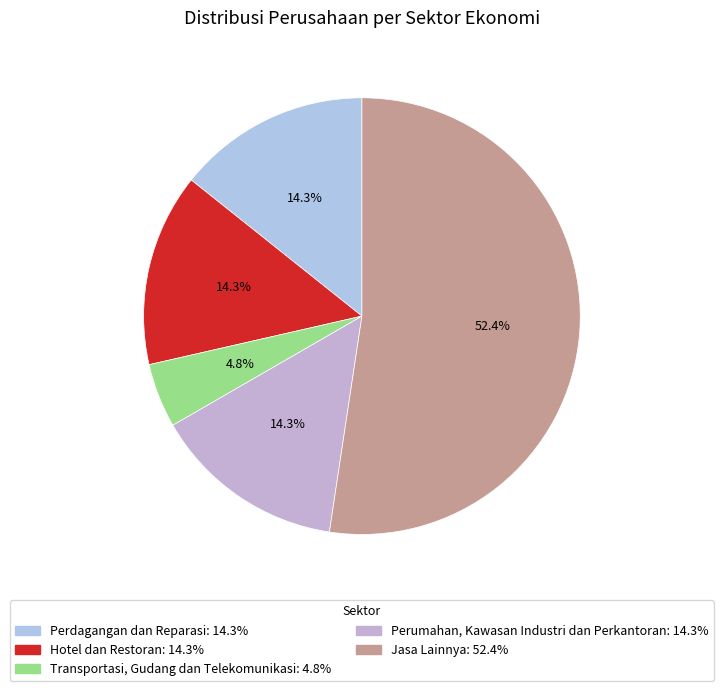

What percentage is the Transportasi, Gudang dan Telekomunikasi slice, to the nearest percent?

5%